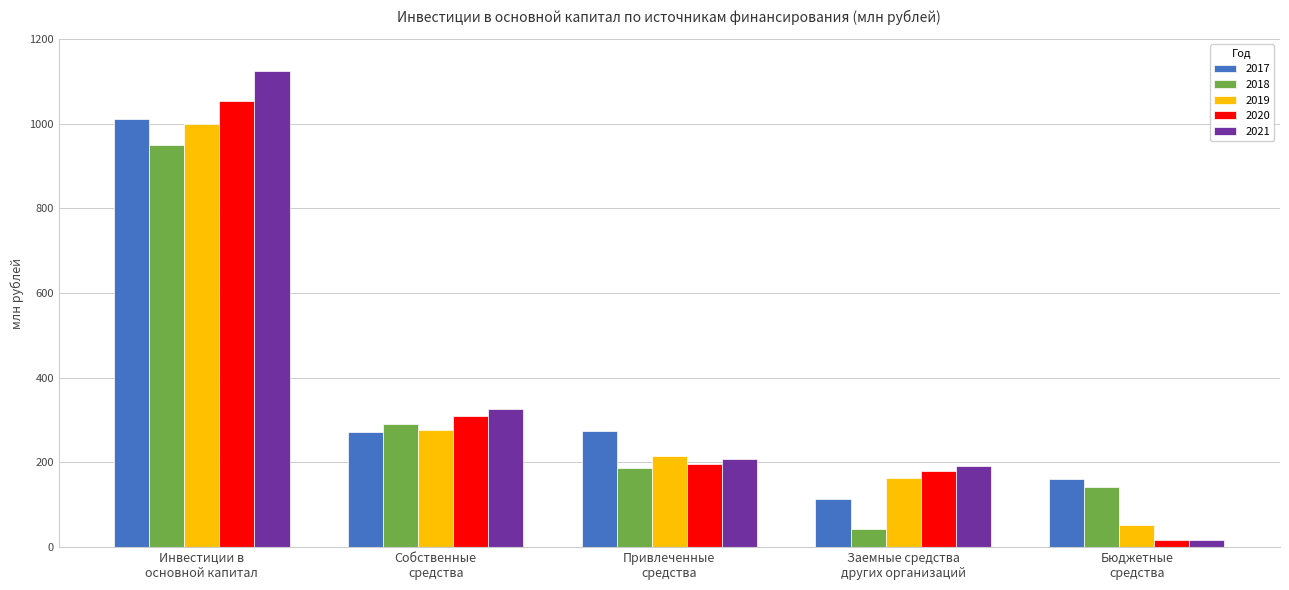

Which series has the largest range (max minus min)?

2021